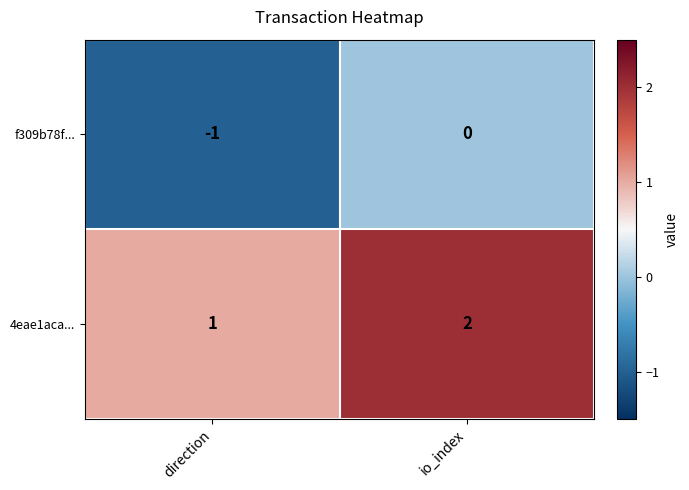

At which category is the sum across all series the highest?

io_index